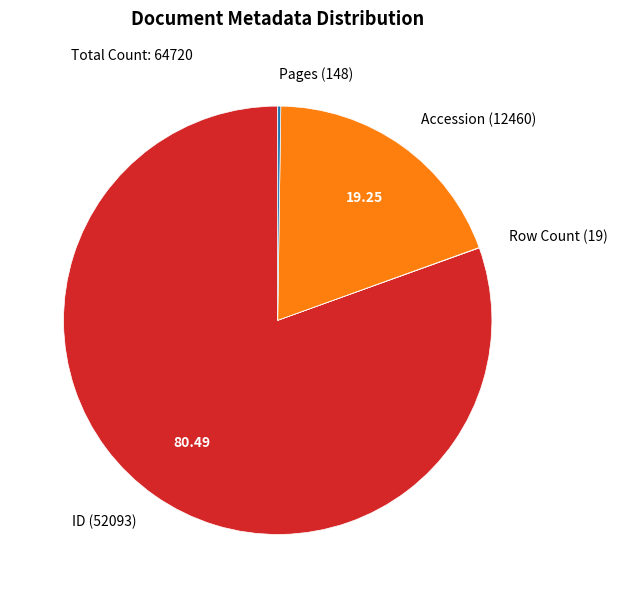

Which has a higher value, ID (52093) or Accession (12460)?

ID (52093)